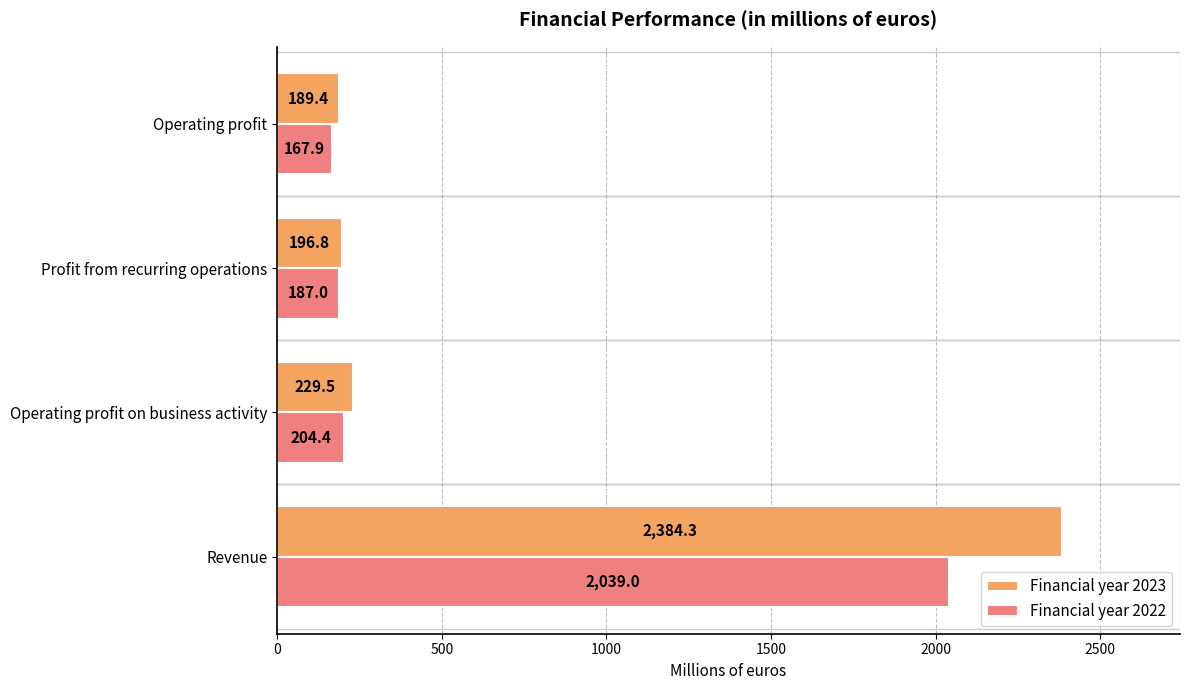

What is the minimum value shown in the chart?

167.9